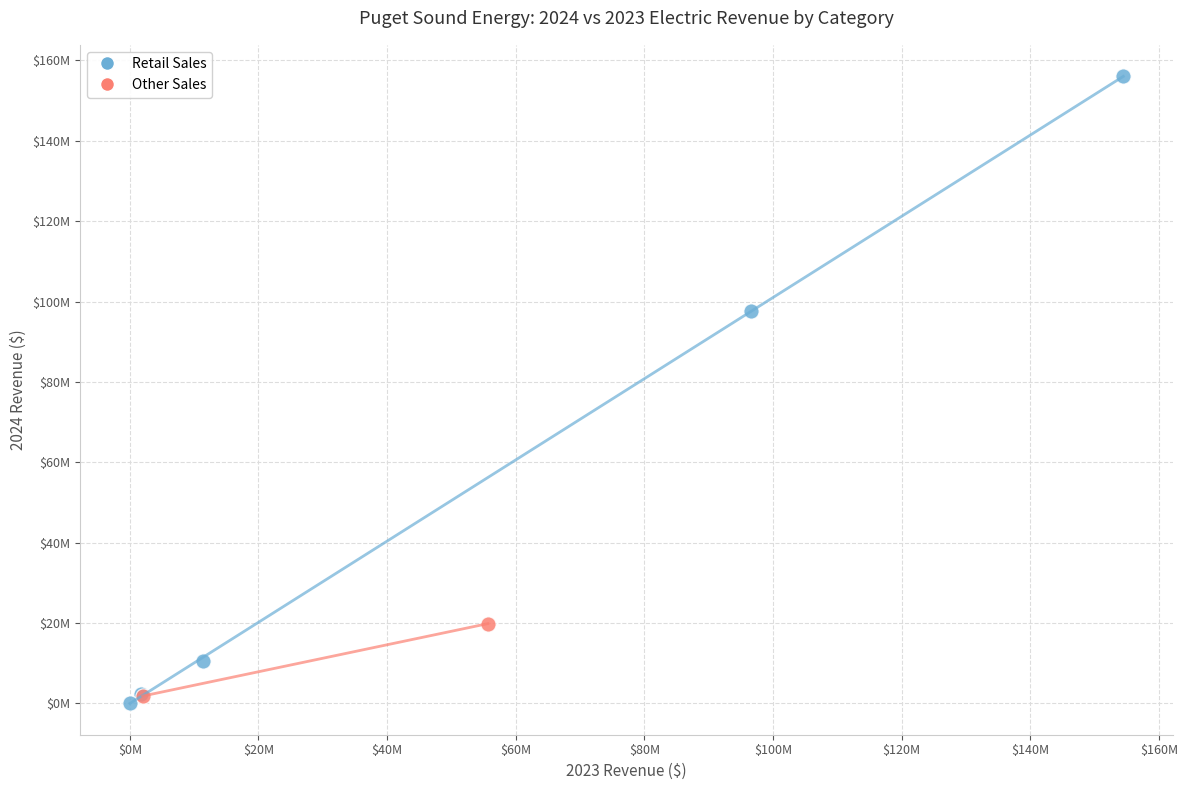

What are all the series names shown in the legend?

Retail Sales, Other Sales